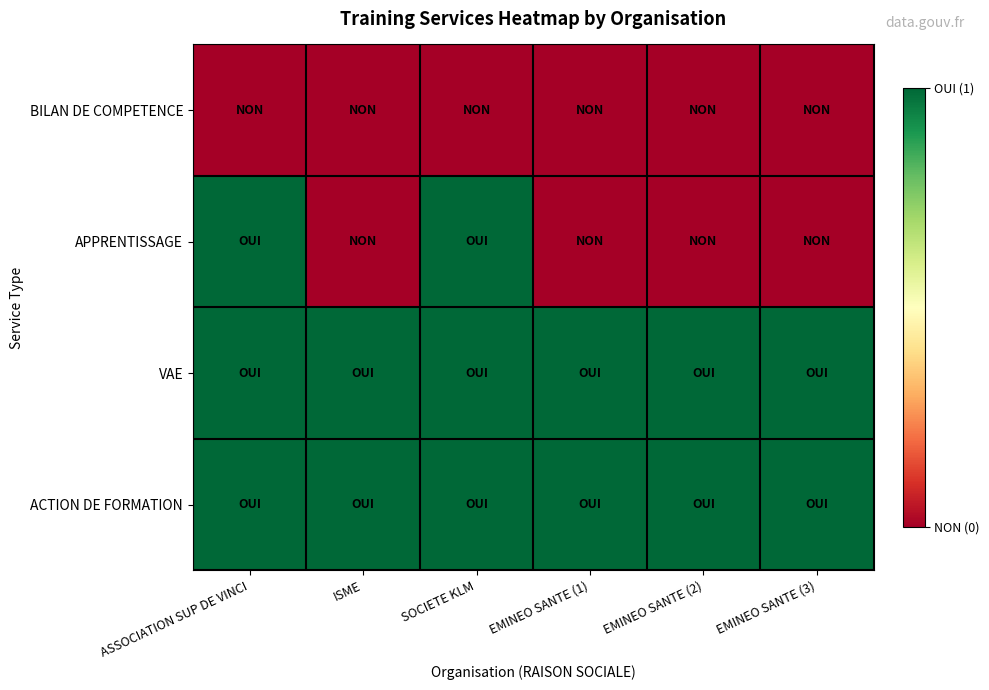

Reading right to left, transcribe all the data shown in this chart.

BILAN DE COMPETENCE: EMINEO SANTE (3)=0	EMINEO SANTE (2)=0	EMINEO SANTE (1)=0	SOCIETE KLM=0	ISME=0	ASSOCIATION SUP DE VINCI=0
APPRENTISSAGE: EMINEO SANTE (3)=0	EMINEO SANTE (2)=0	EMINEO SANTE (1)=0	SOCIETE KLM=1	ISME=0	ASSOCIATION SUP DE VINCI=1
VAE: EMINEO SANTE (3)=1	EMINEO SANTE (2)=1	EMINEO SANTE (1)=1	SOCIETE KLM=1	ISME=1	ASSOCIATION SUP DE VINCI=1
ACTION DE FORMATION: EMINEO SANTE (3)=1	EMINEO SANTE (2)=1	EMINEO SANTE (1)=1	SOCIETE KLM=1	ISME=1	ASSOCIATION SUP DE VINCI=1